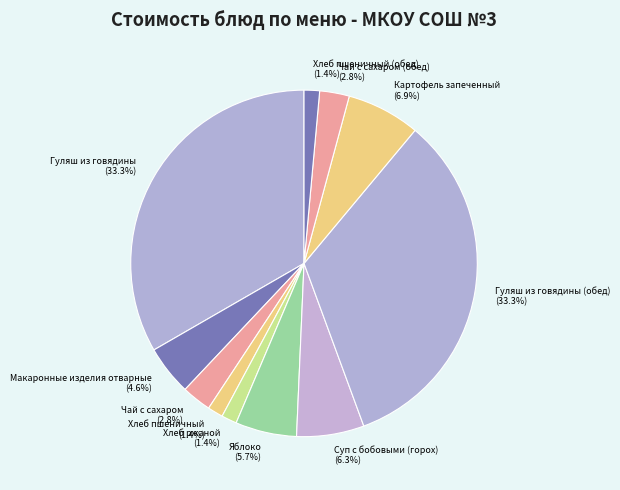

How many segments does this pie chart have?

11